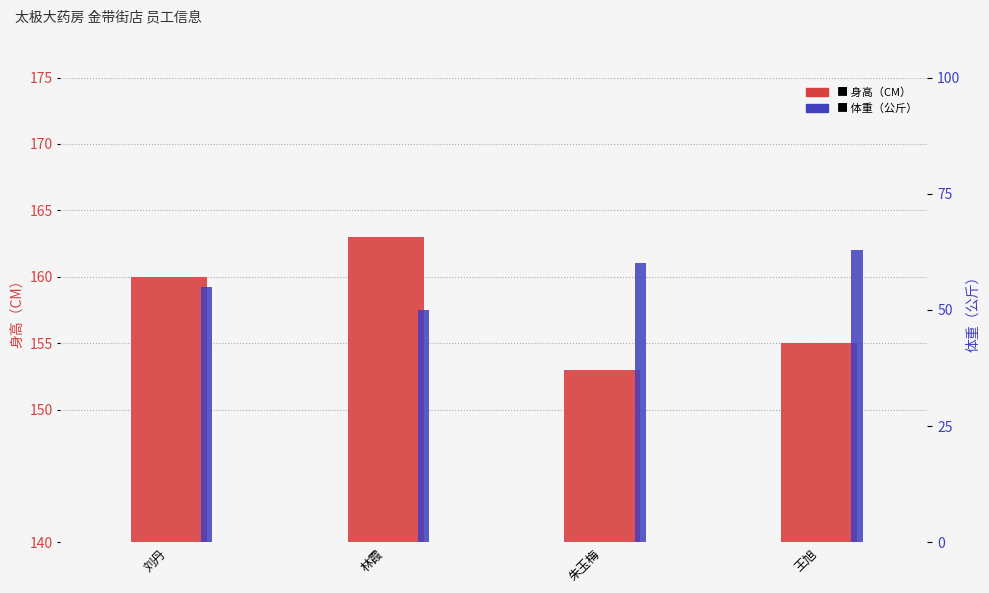

Are the bars grouped side by side (vs. stacked)?

Yes